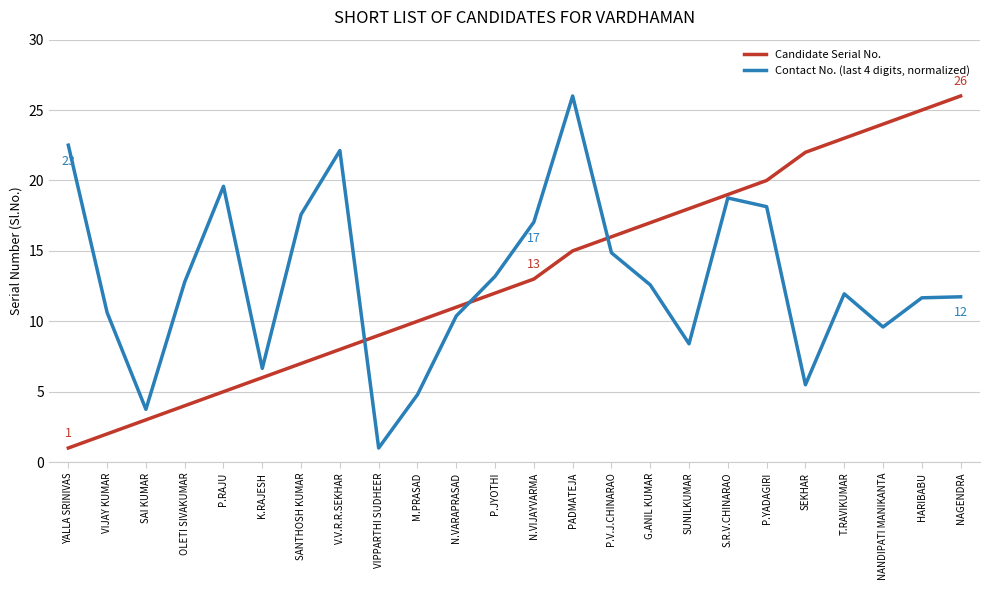

Between OLETI SIVAKUMAR and VIPPARTHI SUDHEER, which series saw the biggest shift?

Contact No. (last 4 digits, normalized)